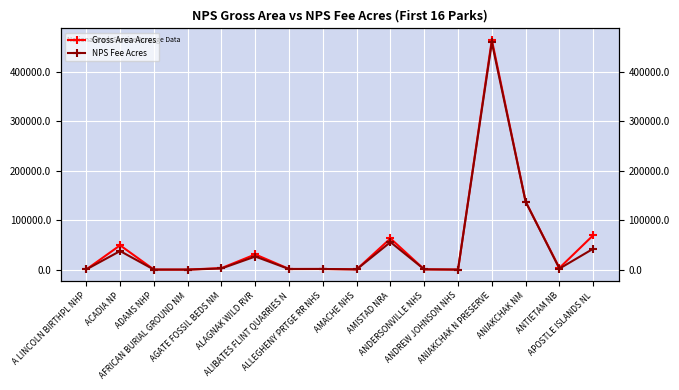

List the series in order of their peak value, lowest first.

NPS Fee Acres, Gross Area Acres